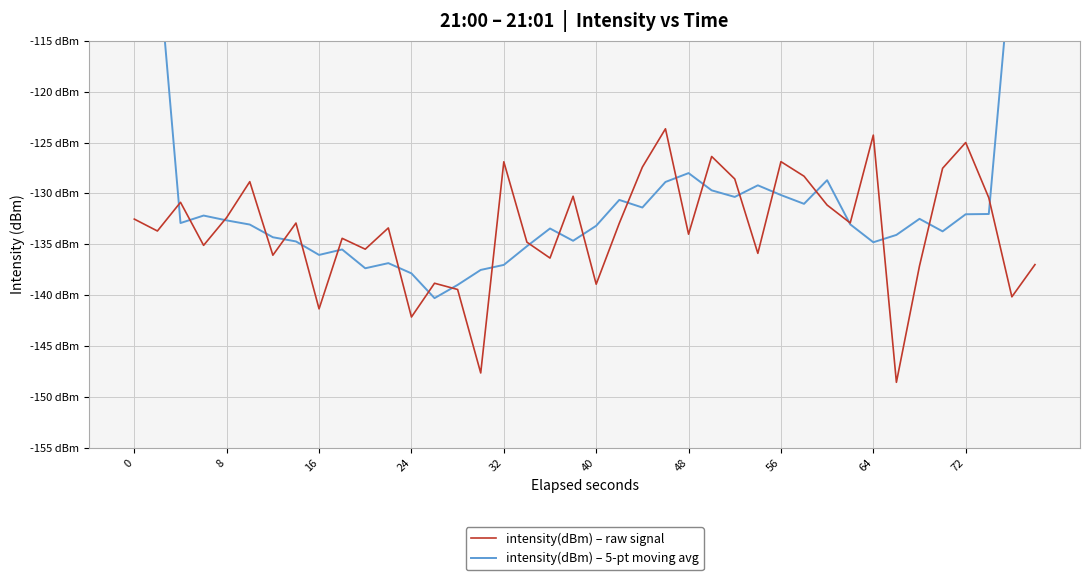

What is the value of the intensity(dBm) – raw signal point at the 26th from the left?

-126.4